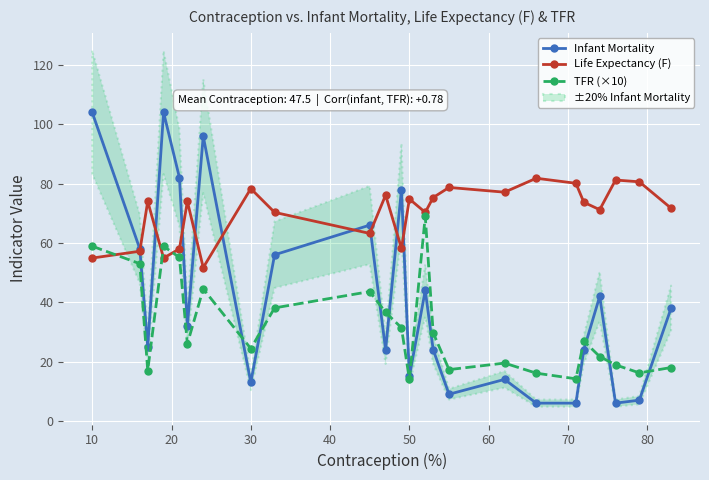

Rank the series by their maximum value, from lowest to highest.

TFR (×10), Life Expectancy (F), Infant Mortality